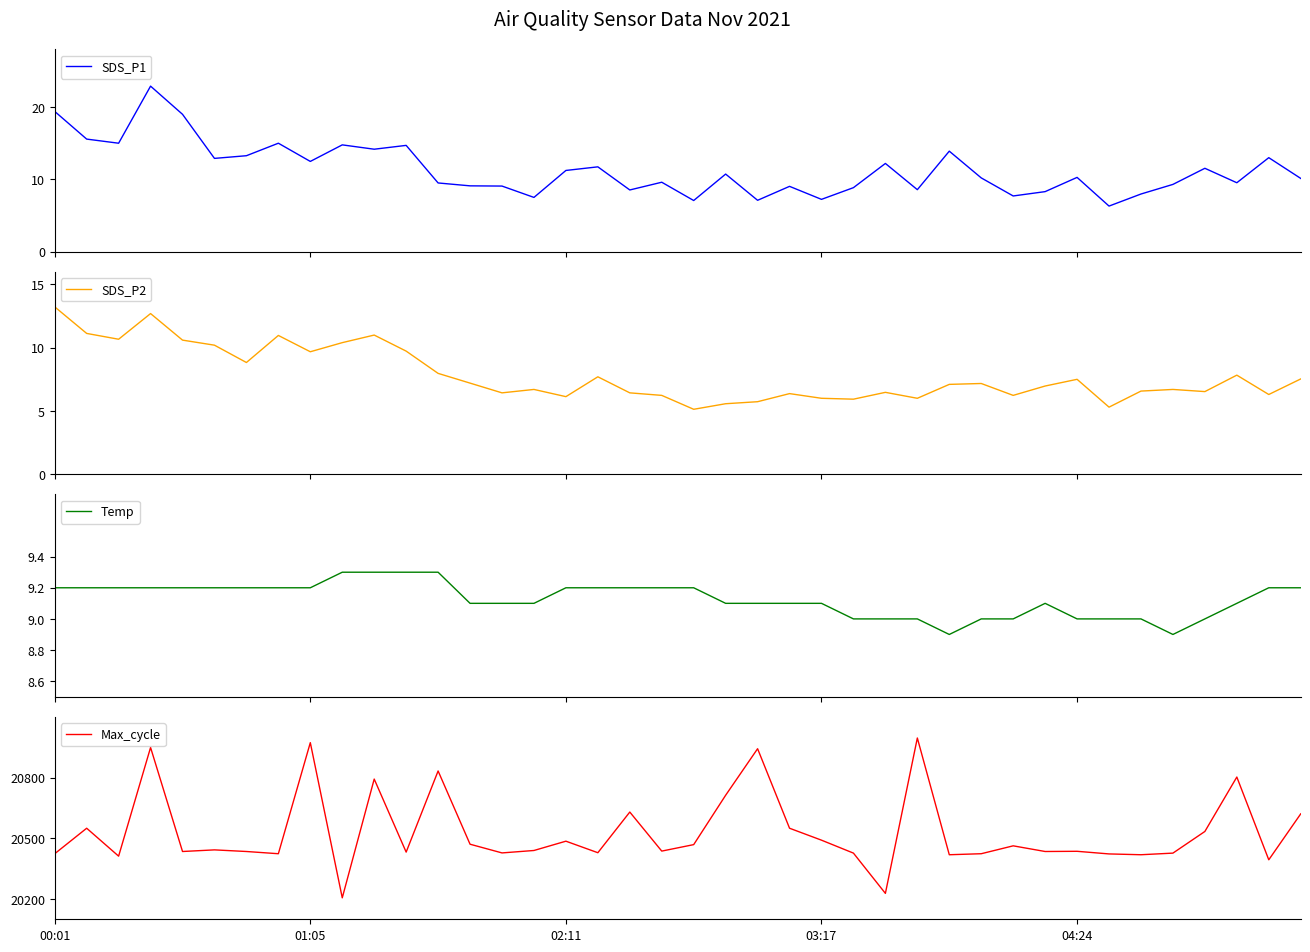

What is the average value of the Max_cycle series?

20531